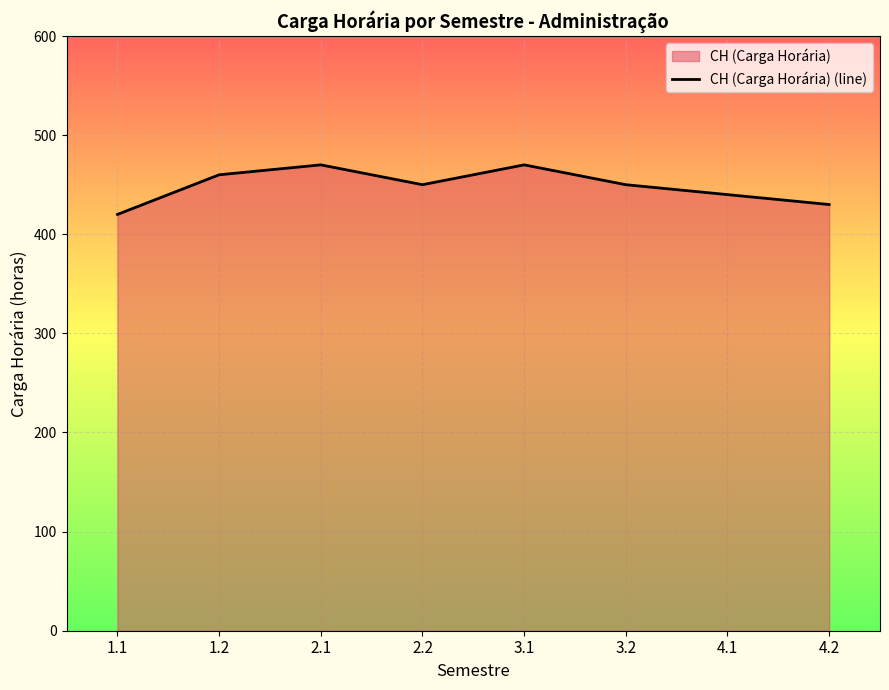

How many points are lower than both their immediate neighbors (excluding endpoints)?

1